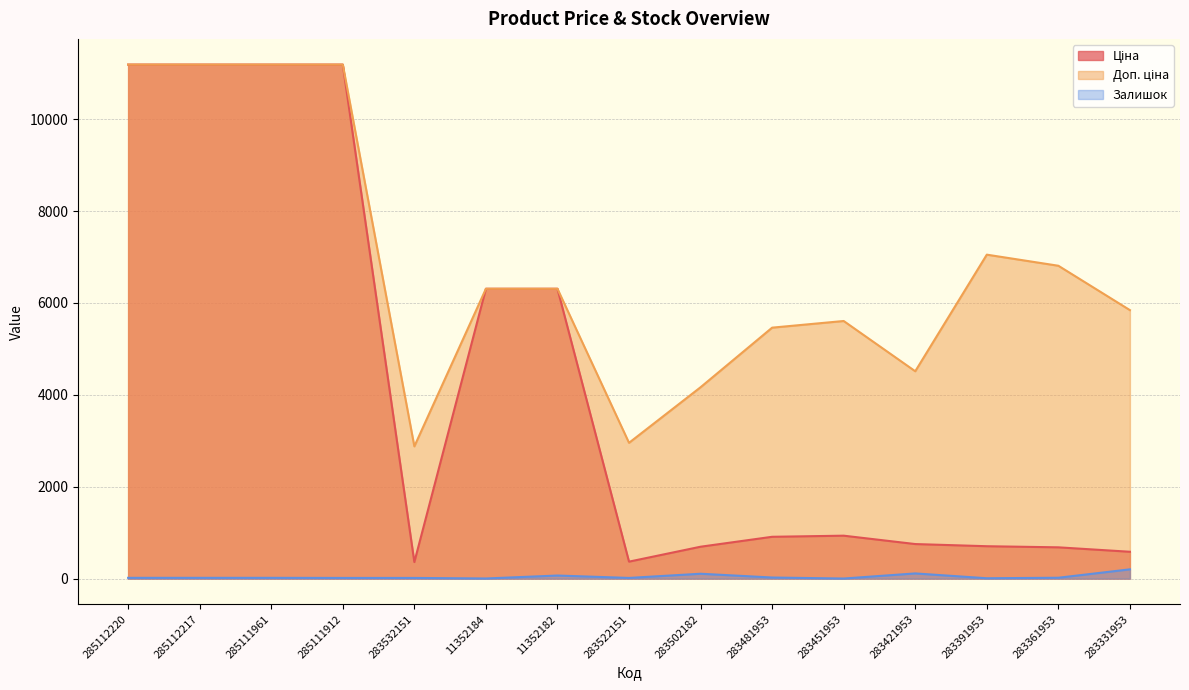

Which series has the largest total across all categories?

Доп. ціна